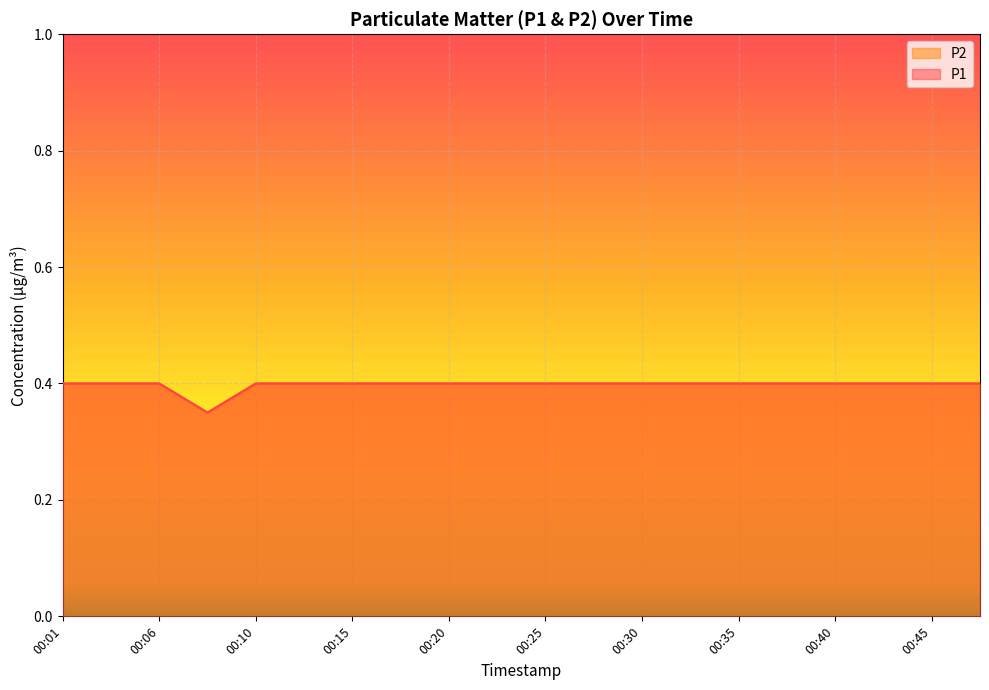

Where is P1 nearest to the value 0?

00:08